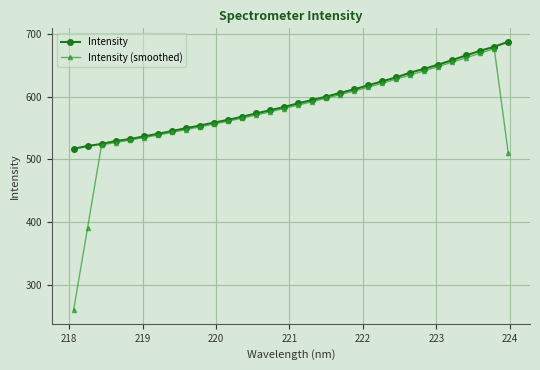

Which series has the largest range (max minus min)?

Intensity (smoothed)